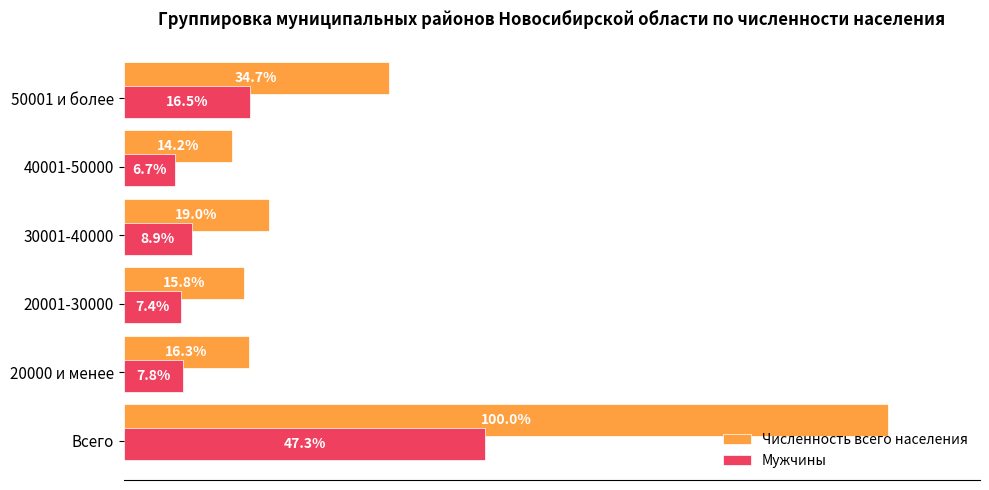

At how many categories does at least one series exceed 306115?

2